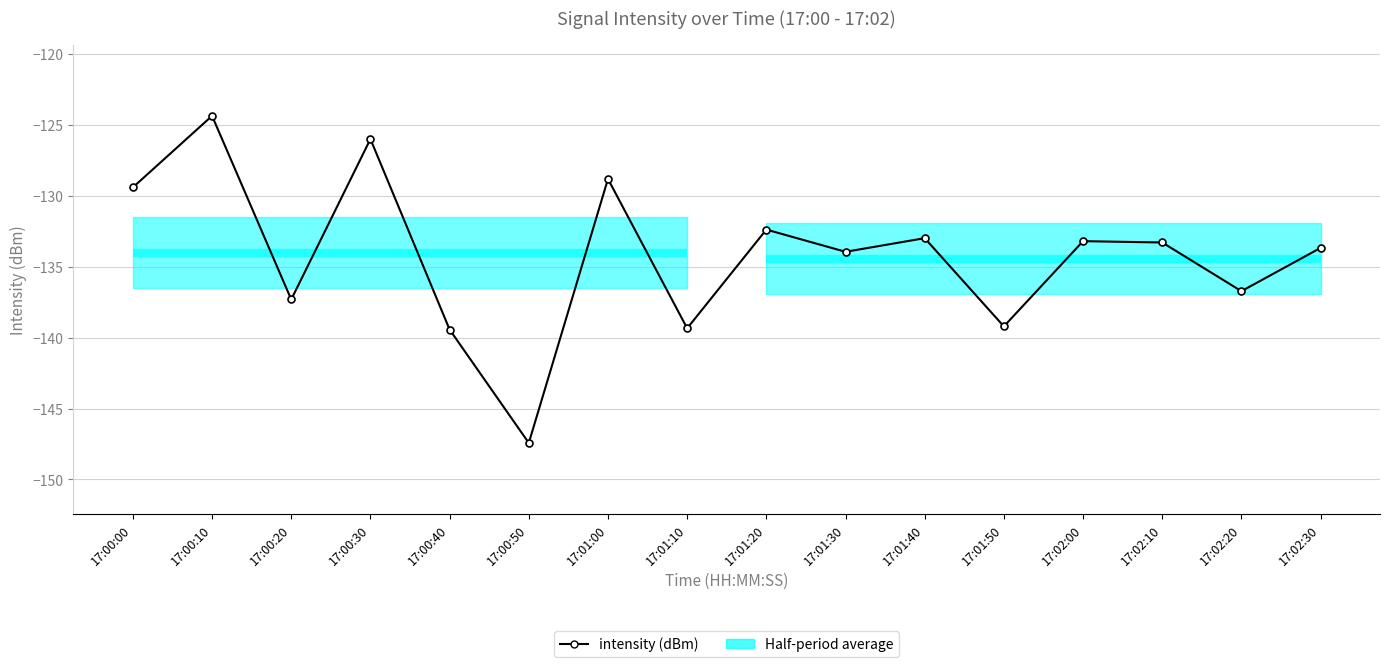

Between 17:01:00 and 17:02:20, which is larger?

17:01:00